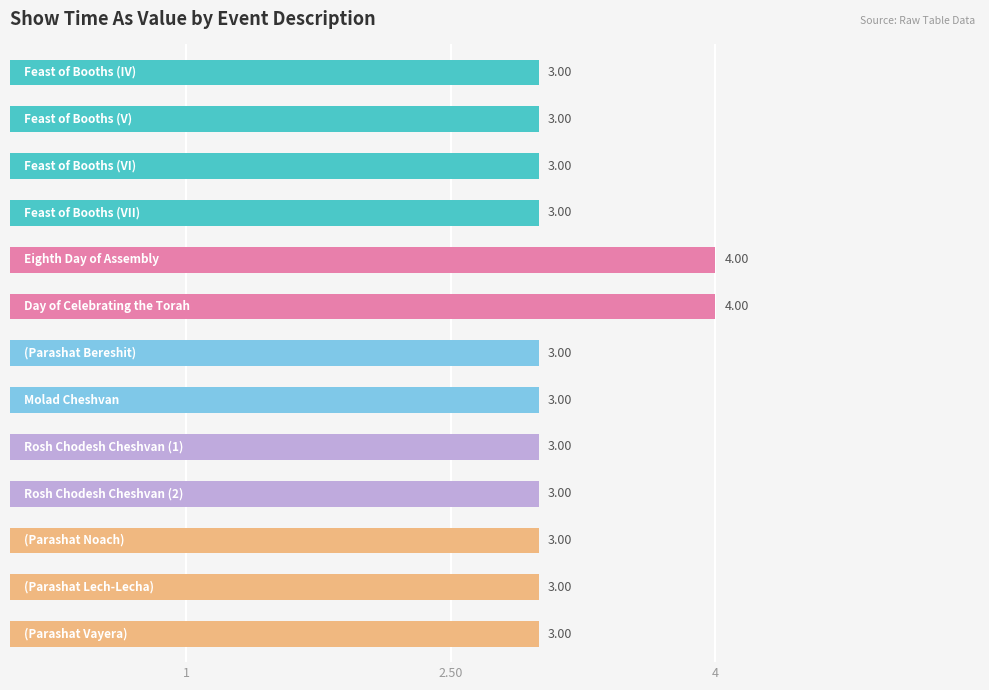

What is the average value?

3